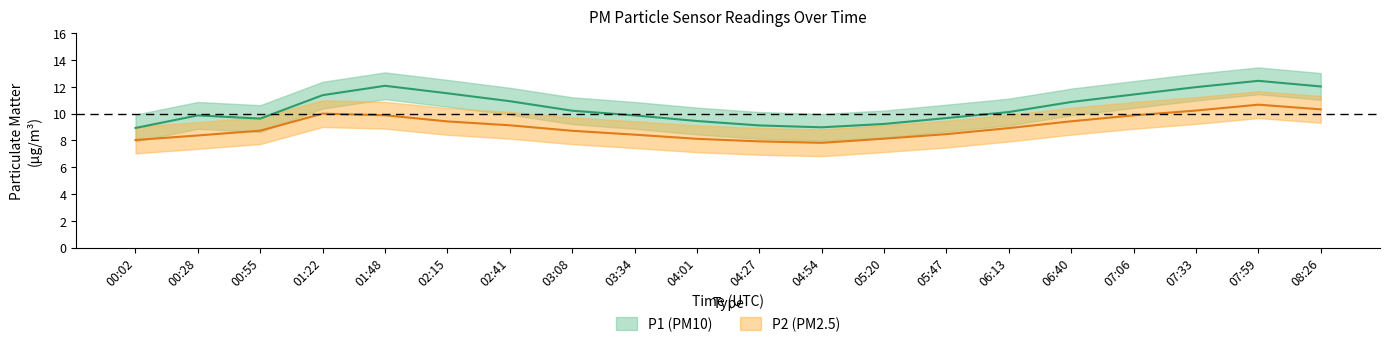

Is it true that P2 equals 4.4 at 05:20?

False